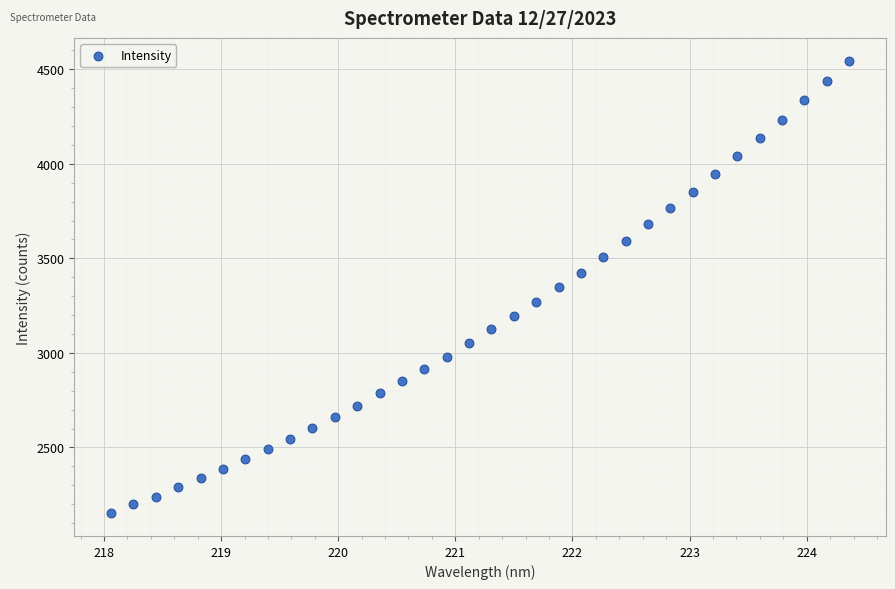

What is the range of X values (max minus min)?

6.3